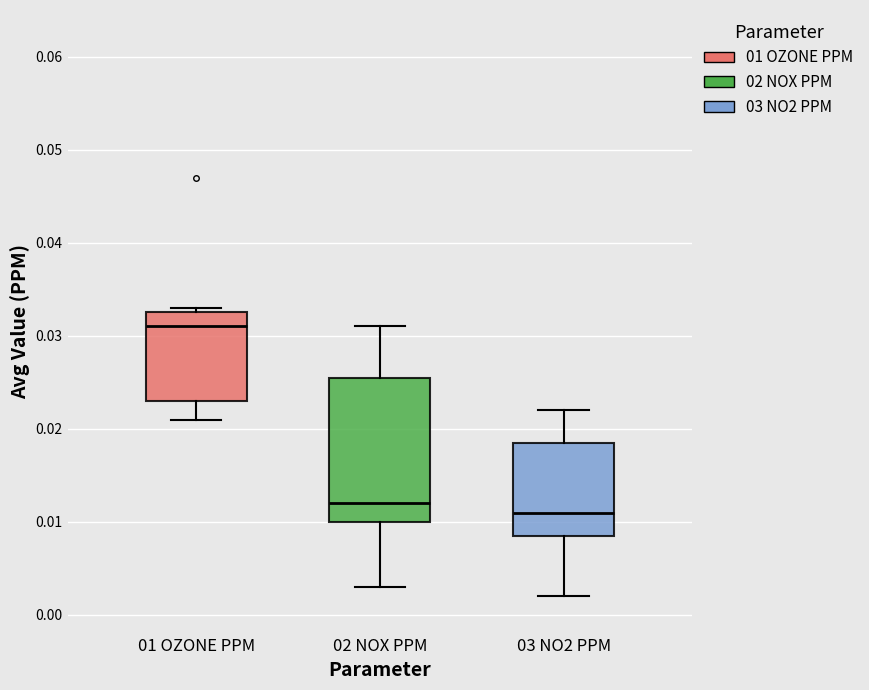

Reading left to right, read every box against the y-axis: the position of its median line, the range the box covers, and the ends of its whiskers. The values are not printed on the chart, so give them approximately, as read against the axis.

01 OZONE PPM: median 0.031, box 0.023 to 0.033, whiskers 0.021 to 0.033 (just above the box's upper edge)
02 NOX PPM: median 0.012, box 0.010 to 0.026, whiskers 0.003 to 0.031
03 NO2 PPM: median 0.011, box 0.009 to 0.019, whiskers 0.002 to 0.022